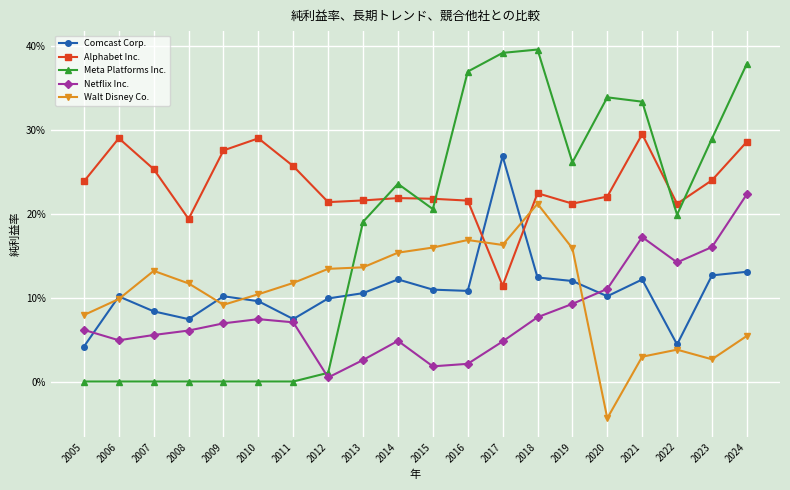

Is this an area chart (filled region under the line)?

No